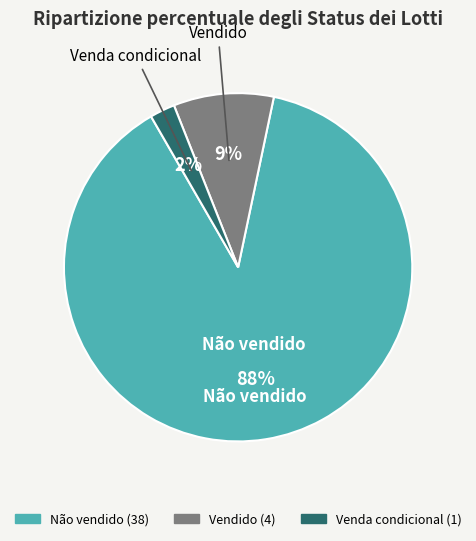

How many slices are in this pie chart?

3